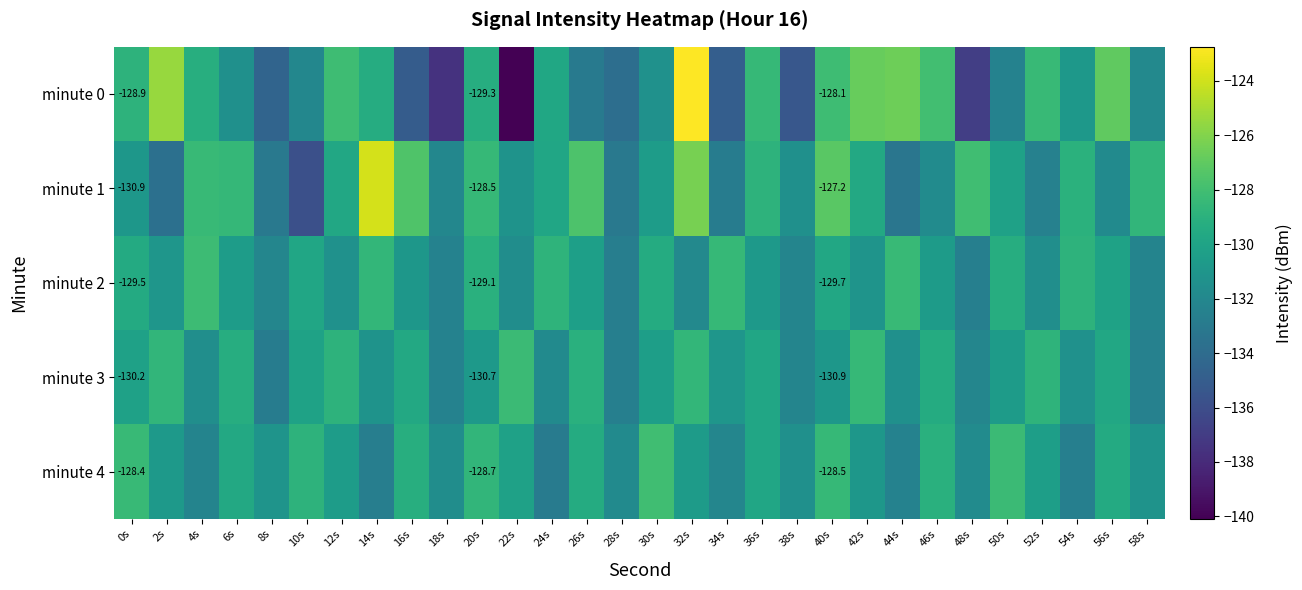

Between 46s and 48s, which series saw the biggest shift?

minute 0